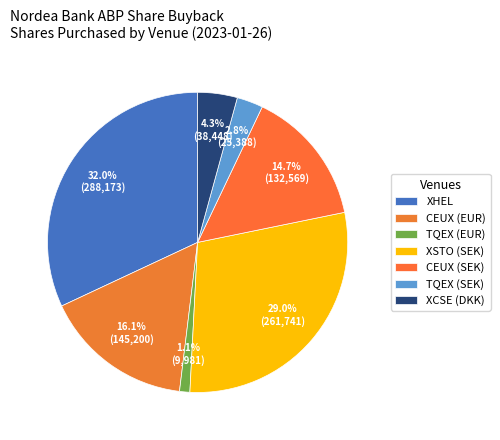

Count the number of slices in the pie.

7